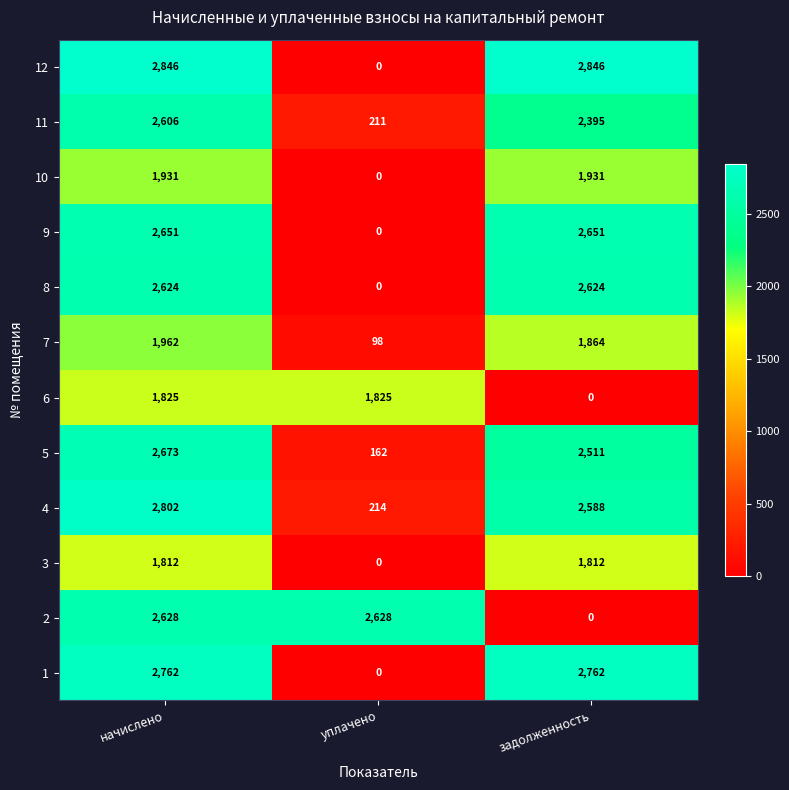

At which category is the sum across all series the highest?

начислено